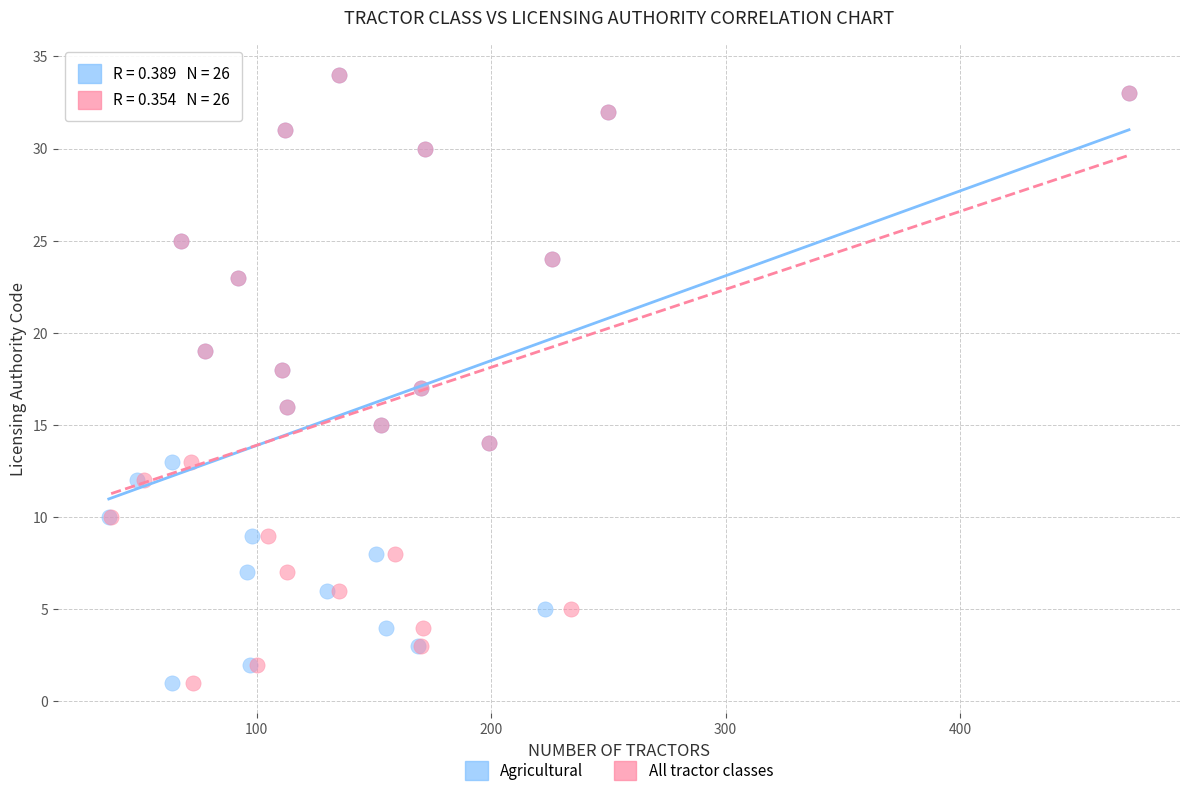

What are all the series names shown in the legend?

Agricultural, All tractor classes